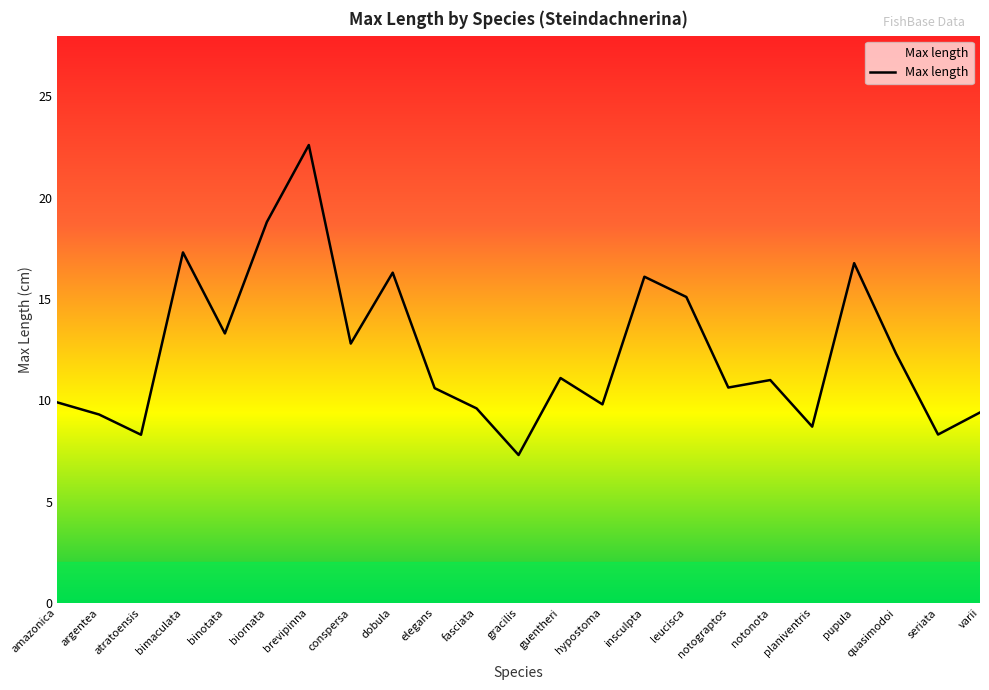

The value at conspersa is 21.2. True or false?

False